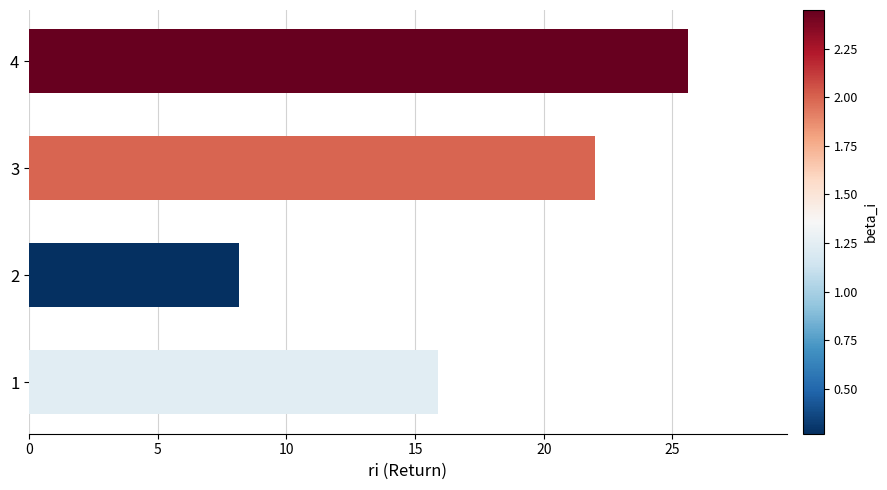

Is it true that the value at 3 is 31.2?

False